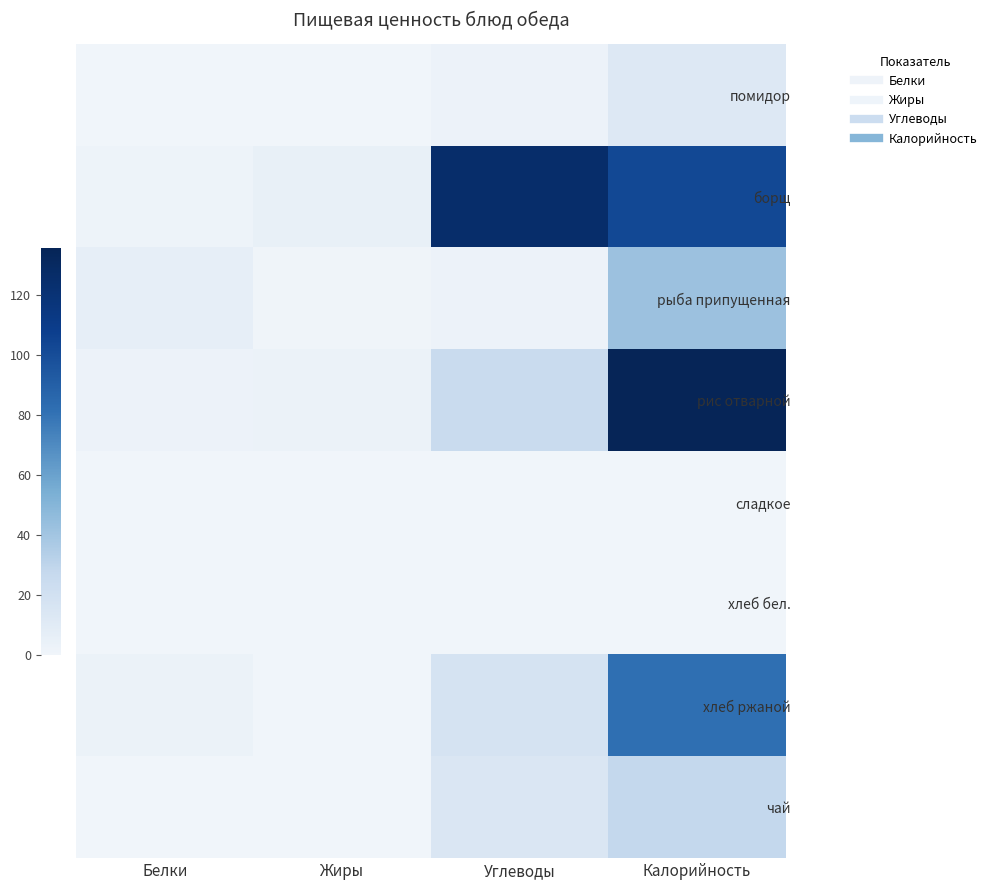

What is the spread (max minus min) of values at Углеводы?

125.2